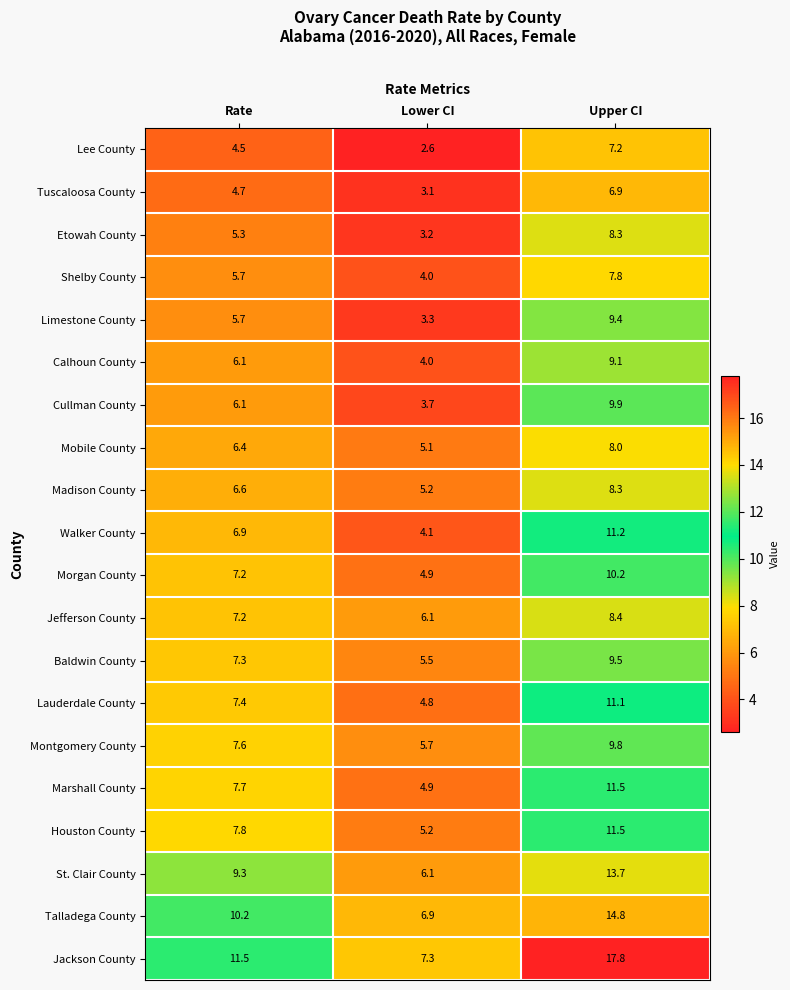

What is the difference between the second highest and minimum values in the Marshall County series?

2.8